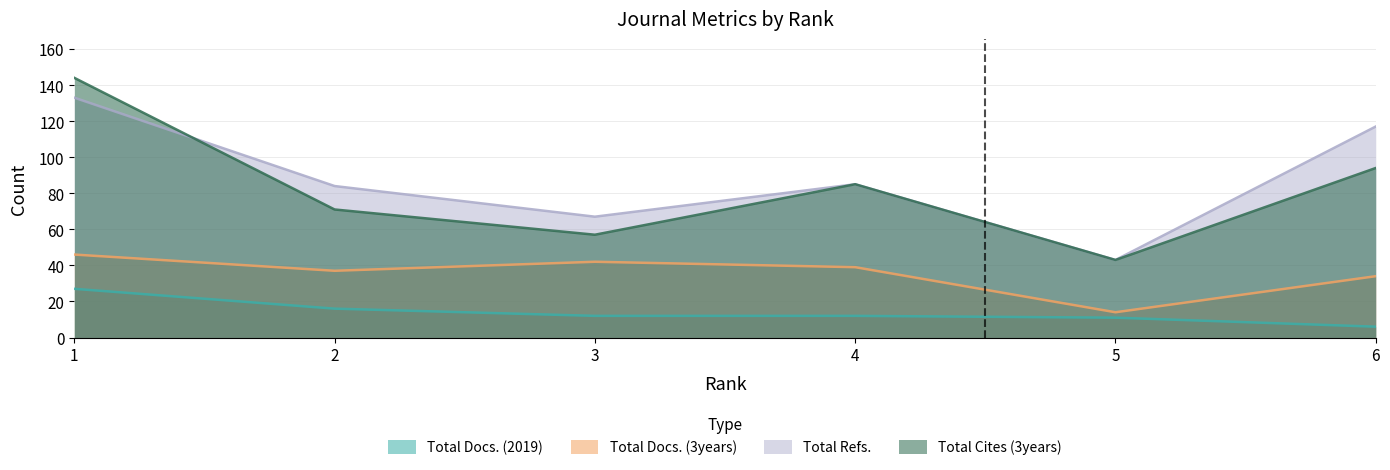

How many series are shown in this chart?

4